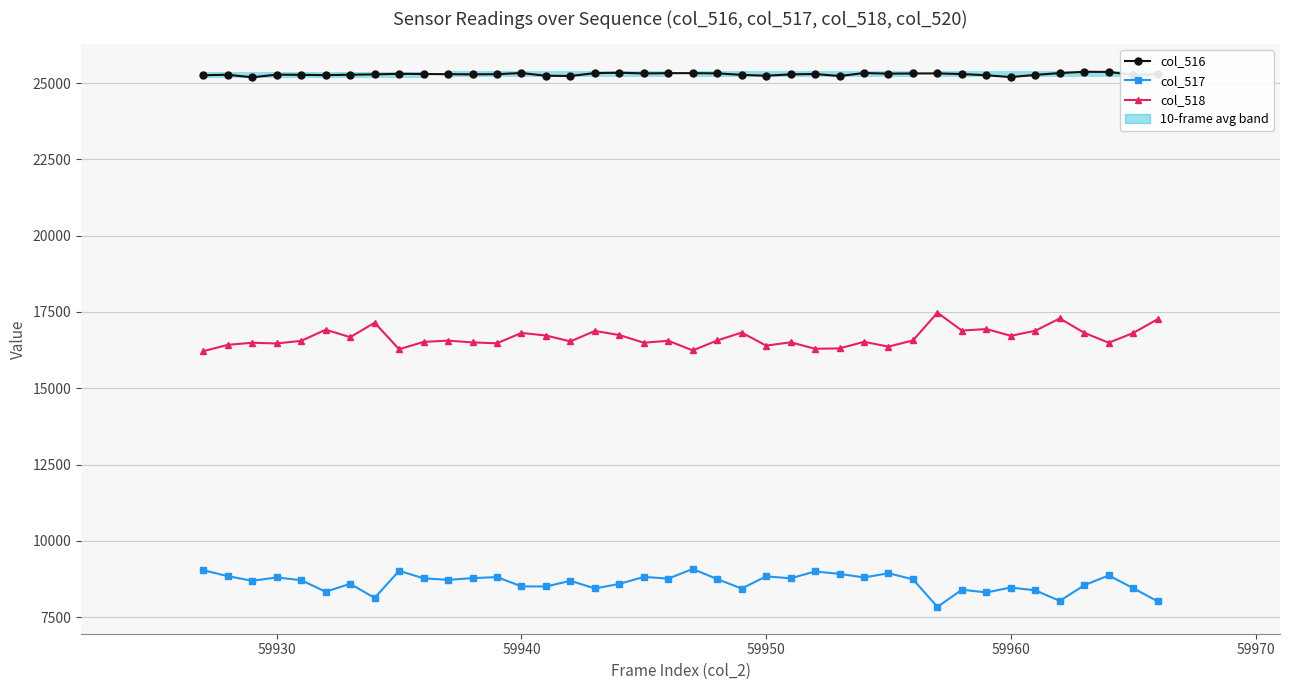

What is the value of the col_516 bar at the 4th from the left?

25274